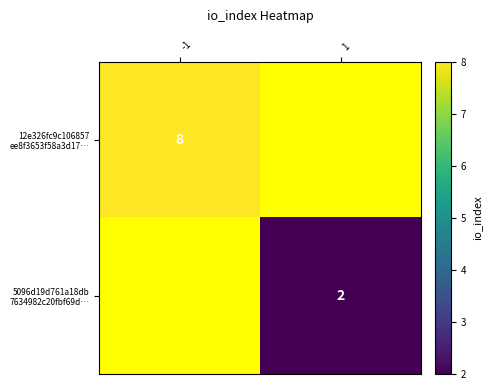

How many distinct data groups are displayed?

2